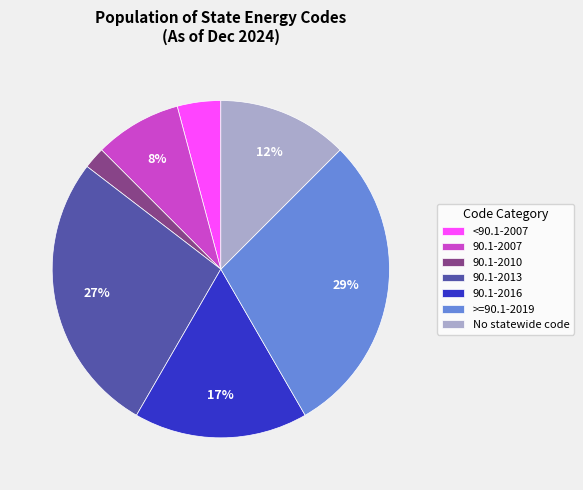

True or false: >=90.1-2019 accounts for 29% of the total.

True